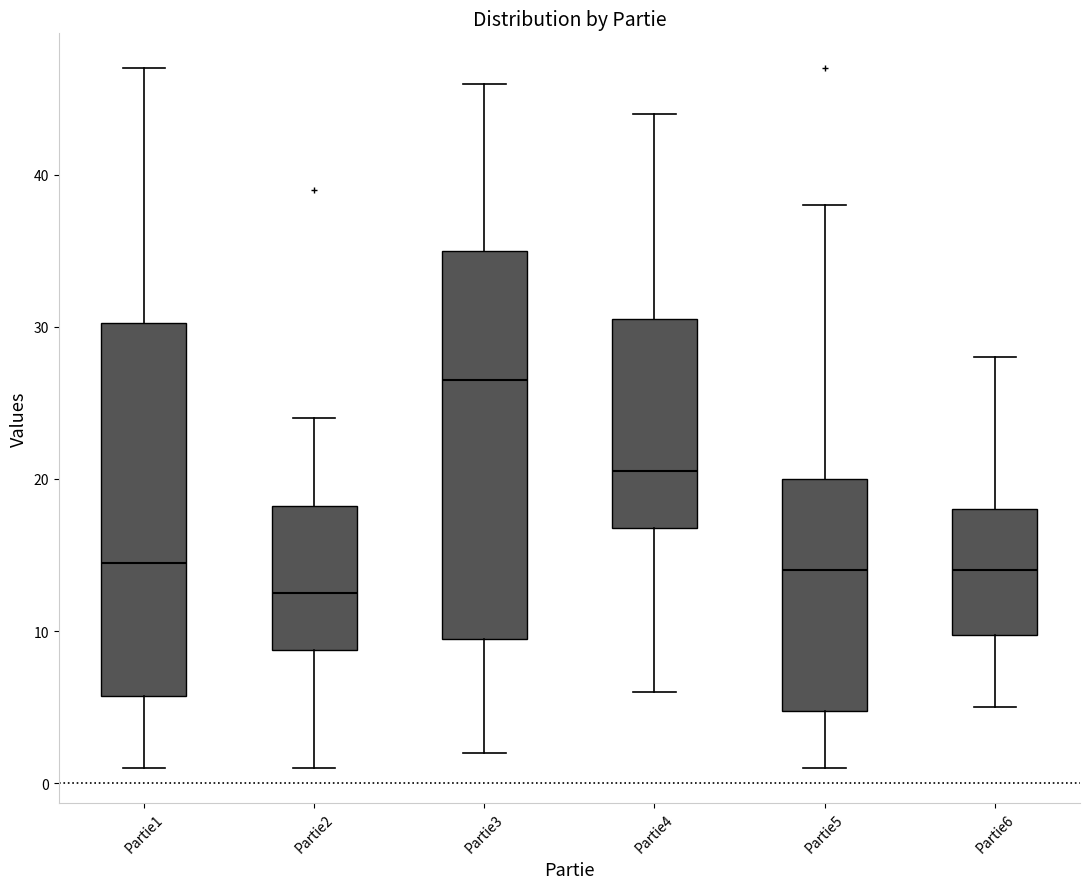

Which box's median line is the highest?

Partie3